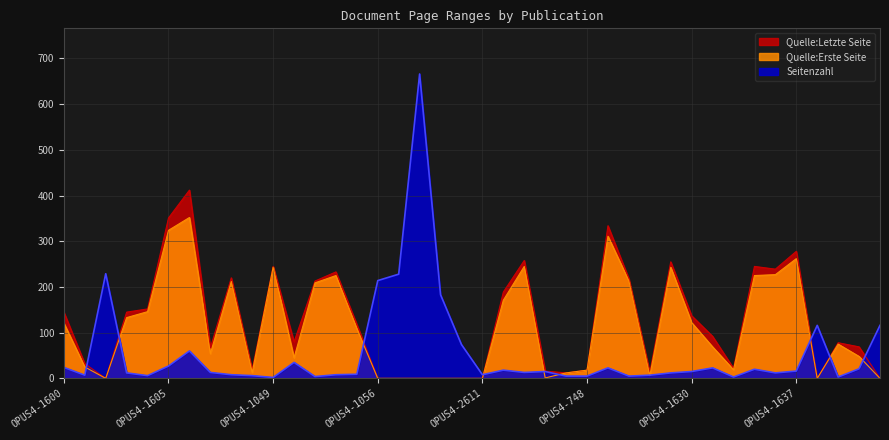

In Quelle:Letzte Seite, how many points are lower than both neighbors (excluding endpoints)?

9